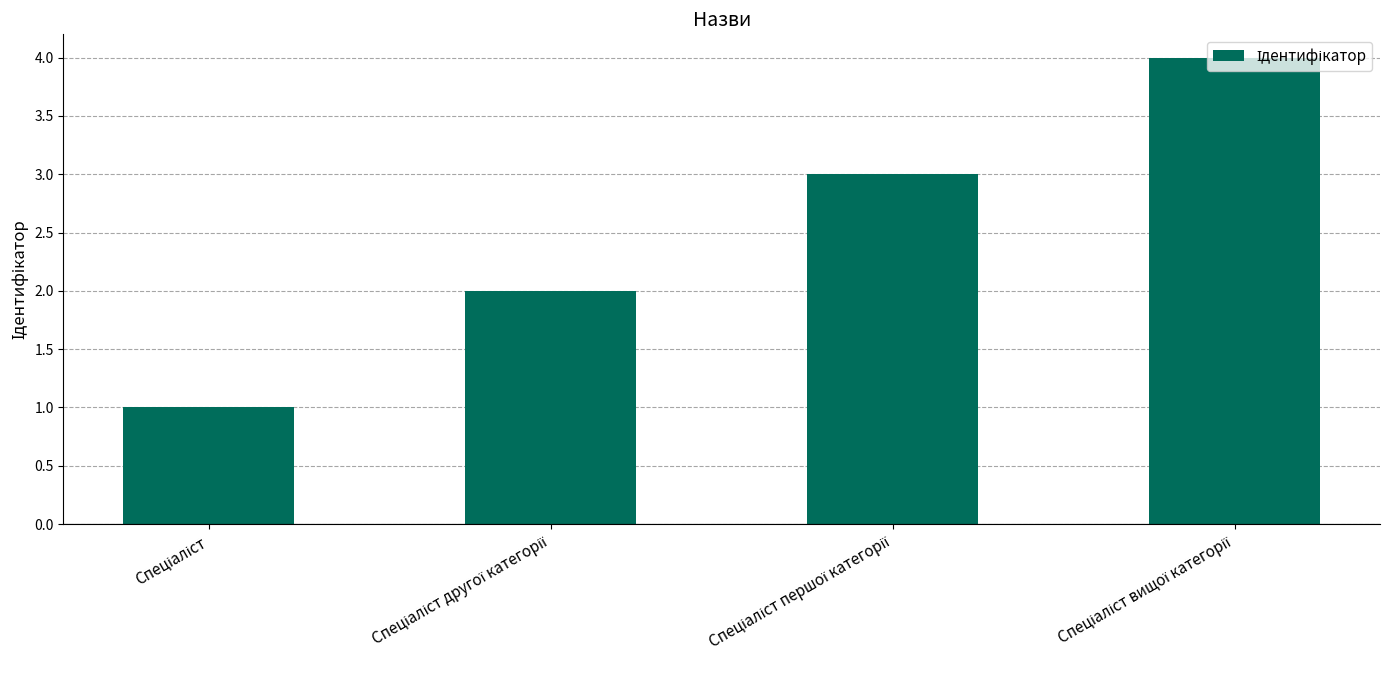

What is the sum of all values?

10